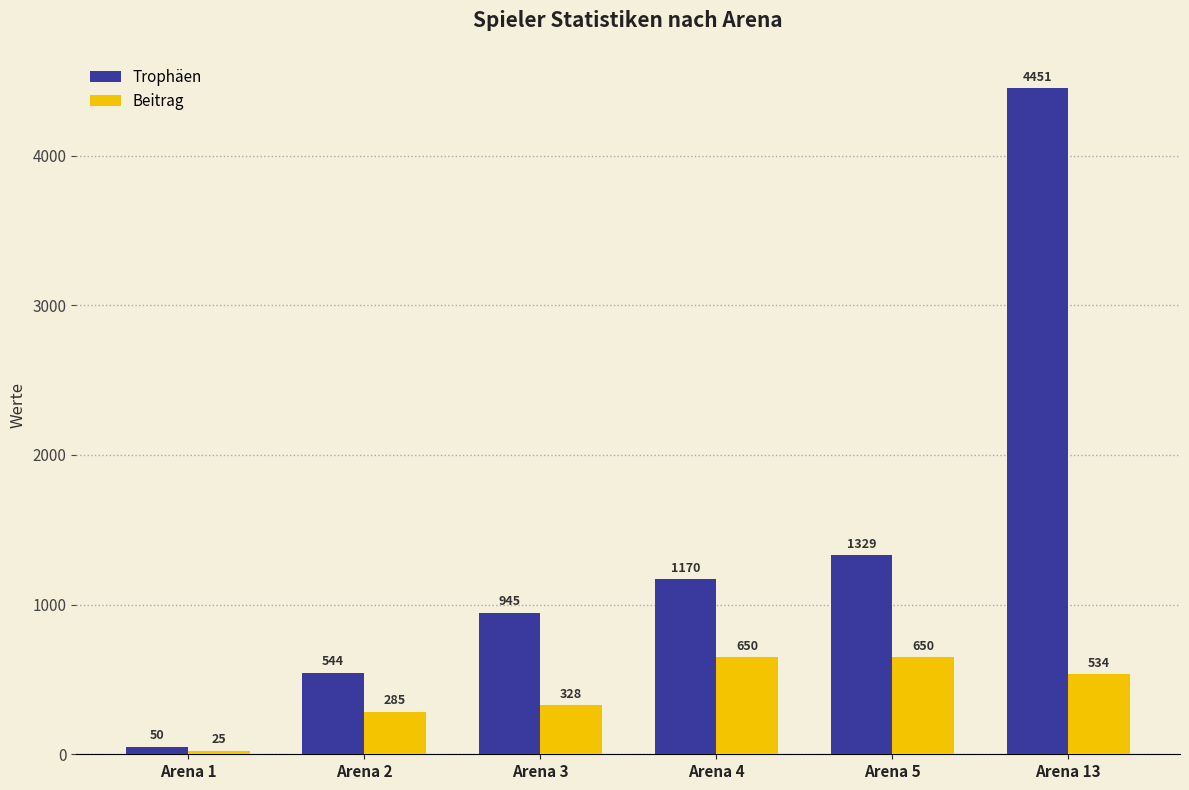

The Beitrag series shows 508 at Arena 2. True or false?

False